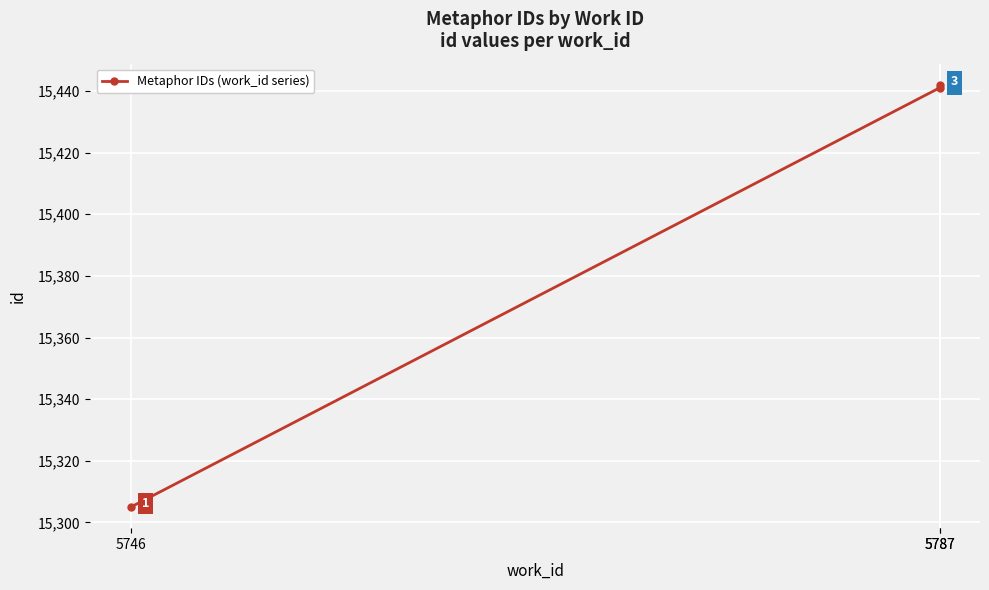

At which label is the value closest to 15373?

5746